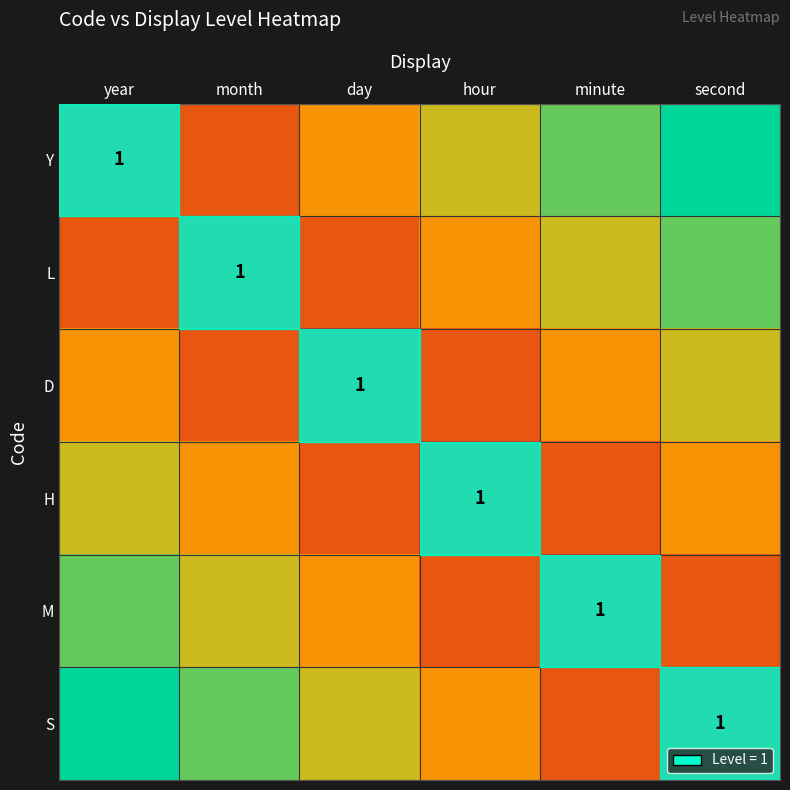

True or false: S has a value of 1.0 at second.

True